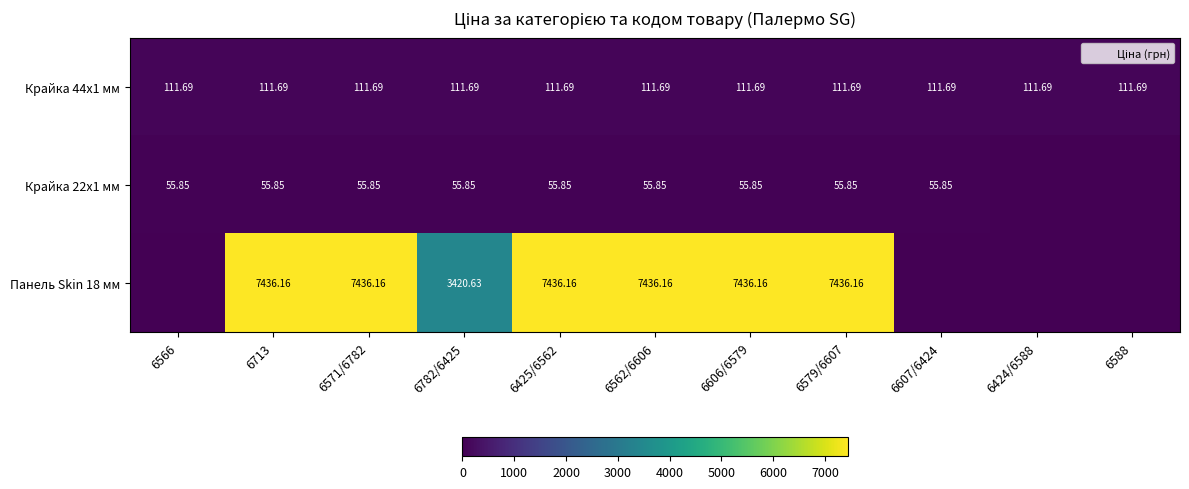

Between 6571/6782 and 6579/6607, which is larger?

6571/6782